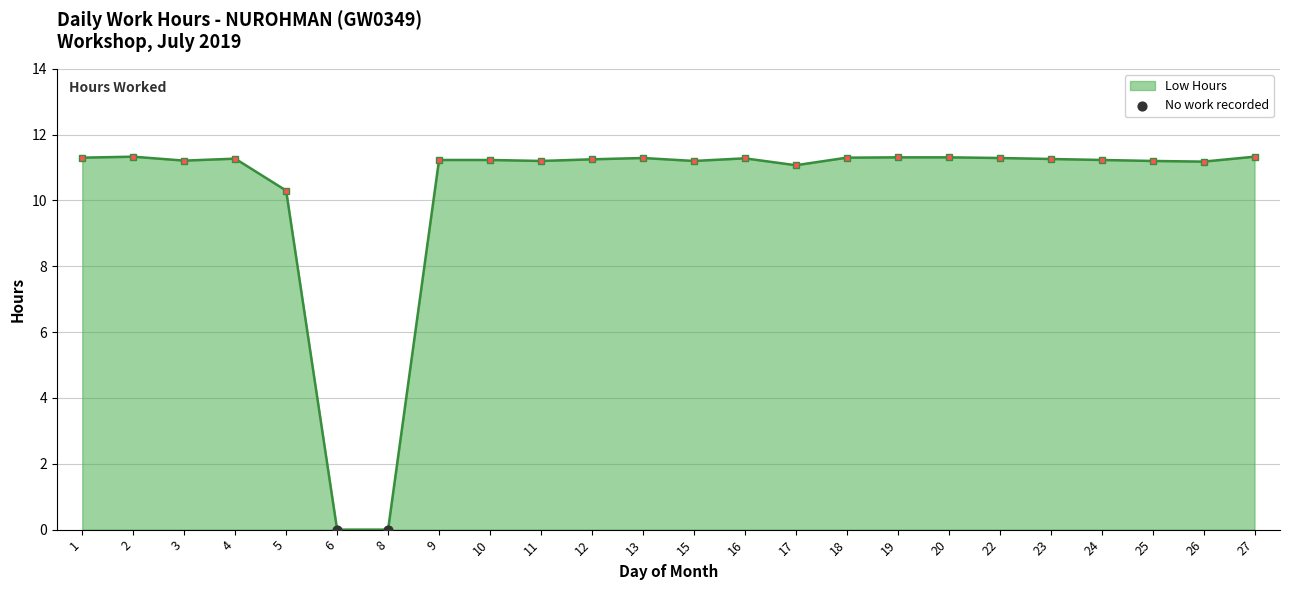

Approximately how many times larger is the value at 22 compared to 26?

1.0